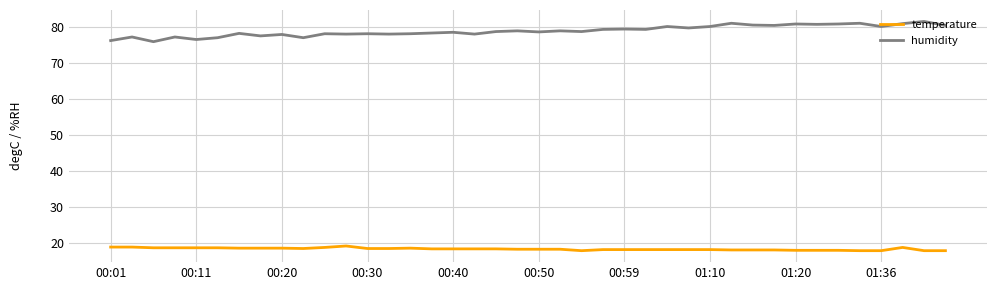

Which series has the largest total across all categories?

humidity